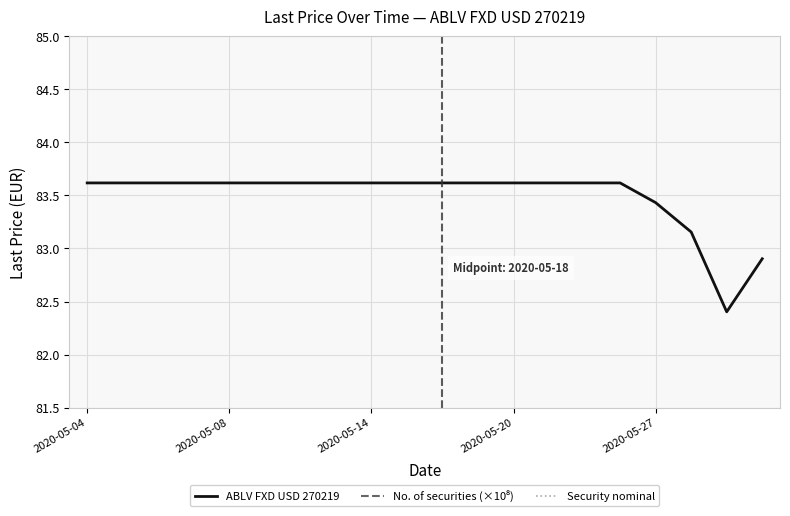

Where does the ABLV FXD USD 270219 series first go above 83?

2020-05-04